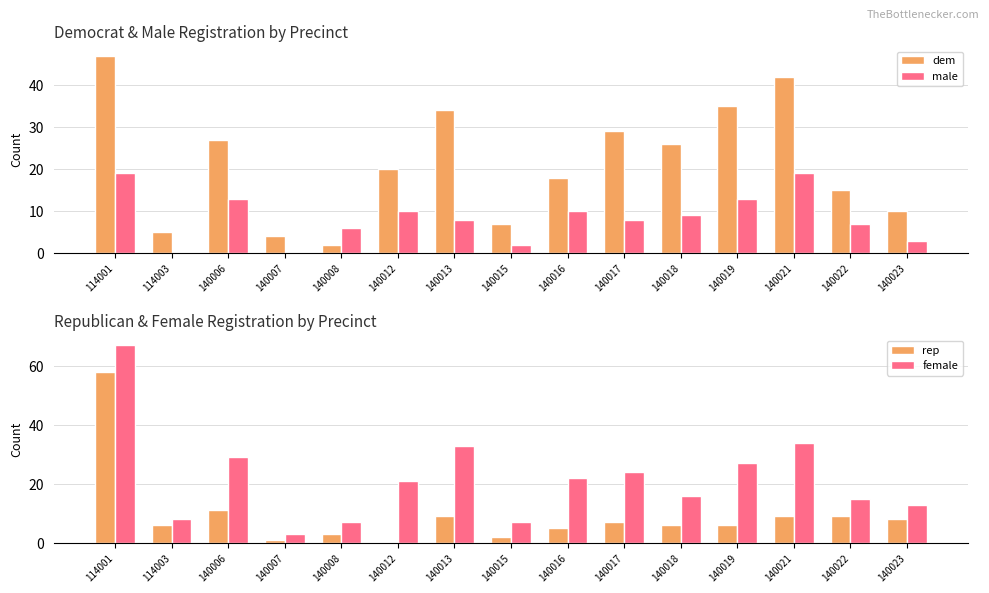

At which label does female first exceed 21?

114001